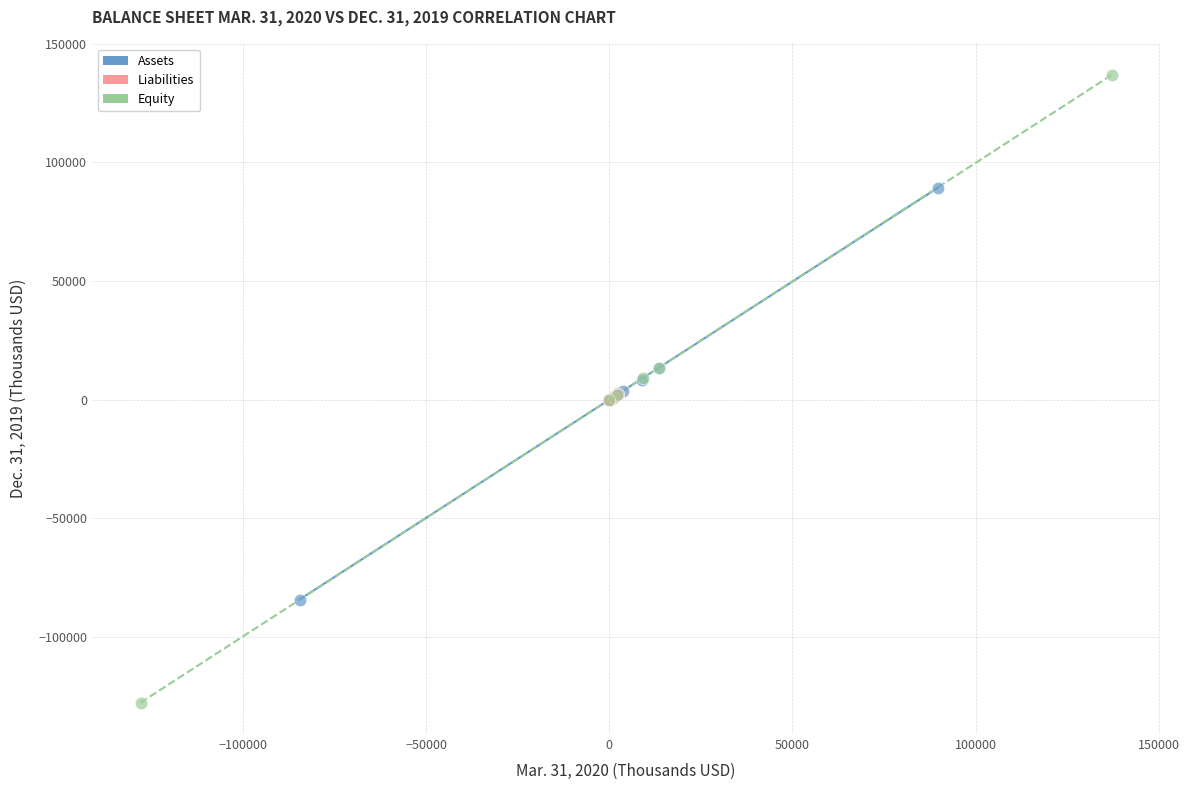

Which series has the widest spread of Y values?

Equity